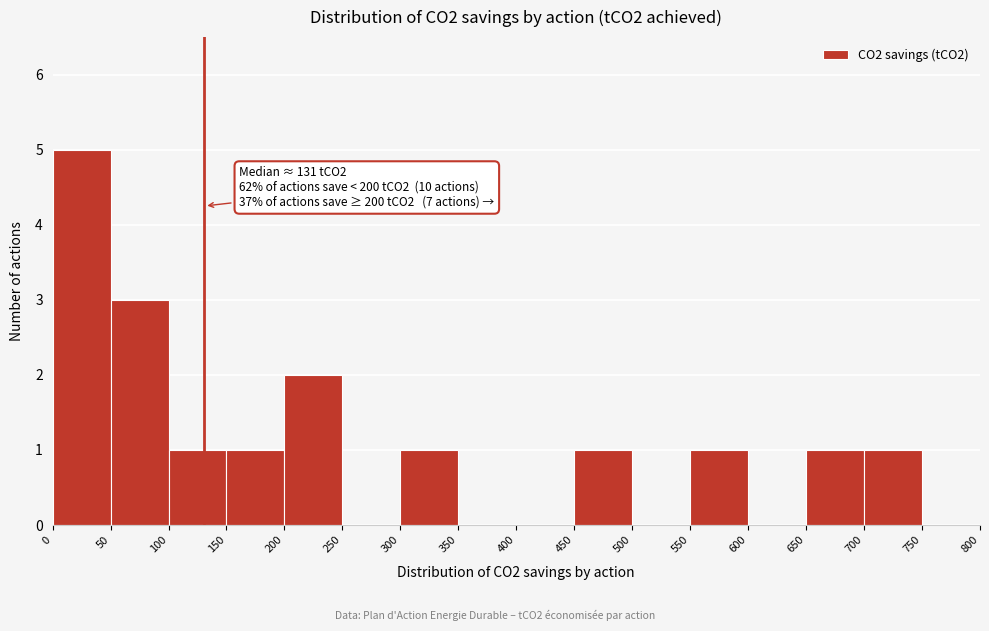

Which range on the x-axis has the tallest bar?

0 to 50